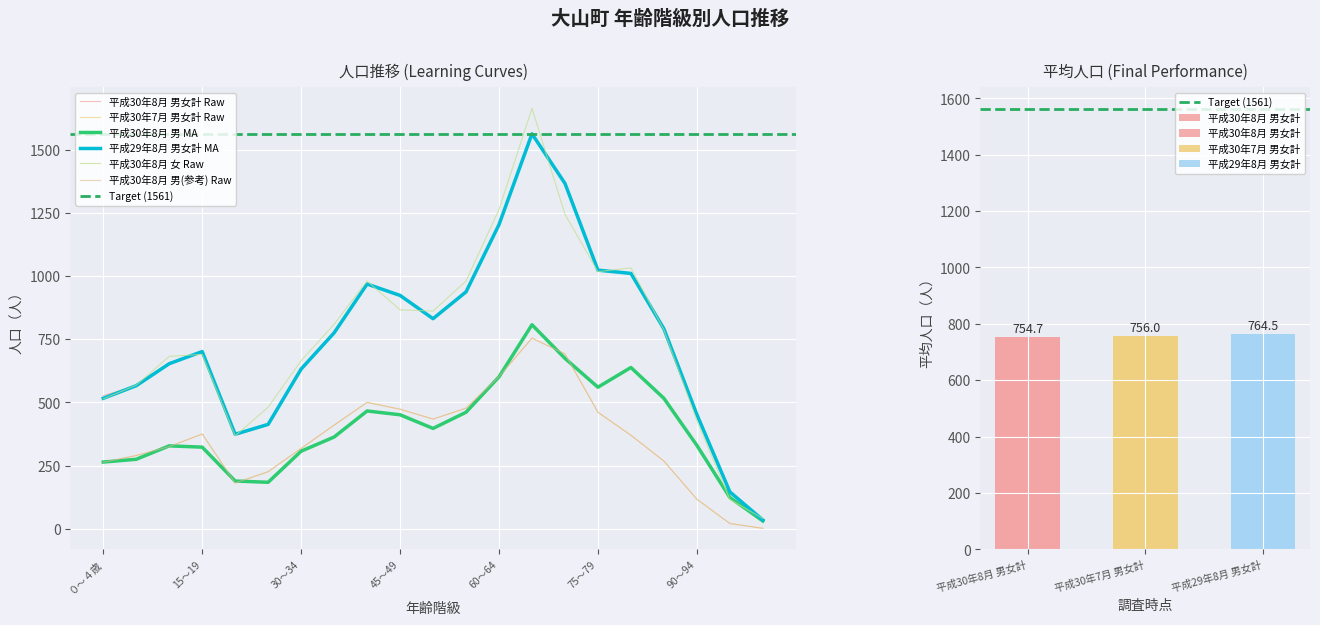

Reading left to right, list all the values displayed in this chart.

平成30年8月1日 男女計: 527	565	653	698	370	410	625	773	966	924	831	938	1203	1561	1366	1021	1008	784	447	145	33
平成30年8月1日 男: 263	290	325	375	181	226	318	410	500	473	434	477	602	754	692	461	370	268	117	21	2
平成30年8月1日 女: 264	275	328	323	189	184	307	363	466	451	397	461	601	807	674	560	638	516	330	124	31
平成30年7月1日 男女計: 516	566	653	701	374	413	632	775	968	923	831	937	1203	1562	1366	1023	1010	791	452	146	35
平成29年8月1日 男女計: 514	568	682	690	368	481	665	809	980	866	861	980	1263	1663	1244	1017	1032	787	428	116	41
平成30年8月1日 男(参考): 263	290	325	375	181	226	318	410	500	473	434	477	602	754	692	461	370	268	117	21	2